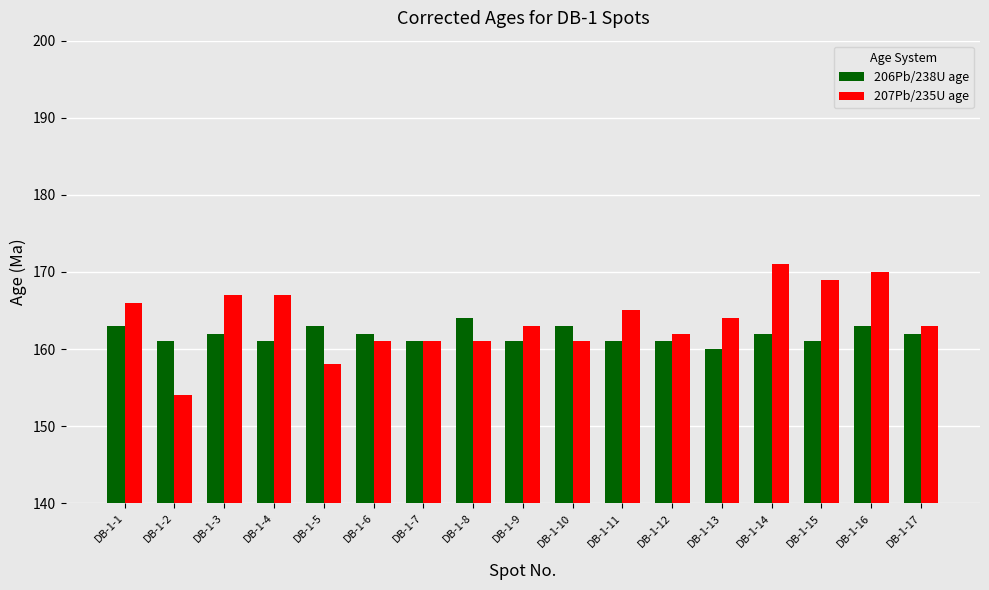

What is the total value across all series at DB-1-15?

330